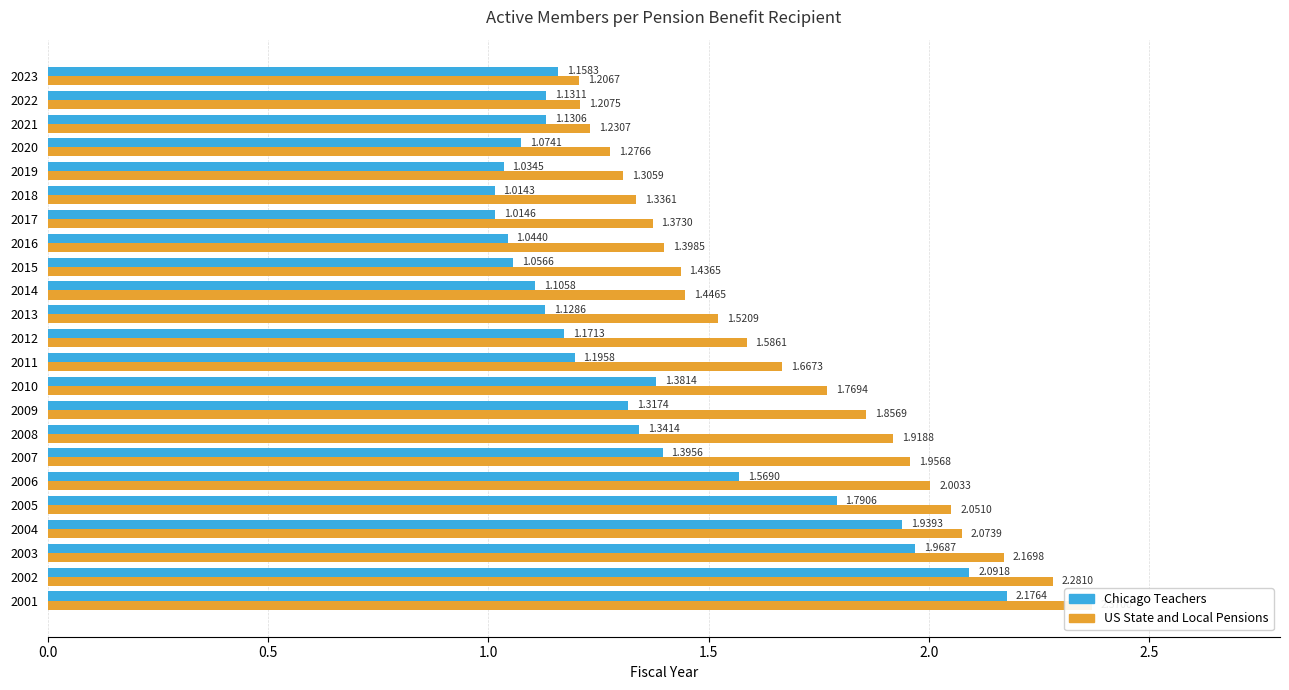

At how many categories does at least one series exceed 2?

6